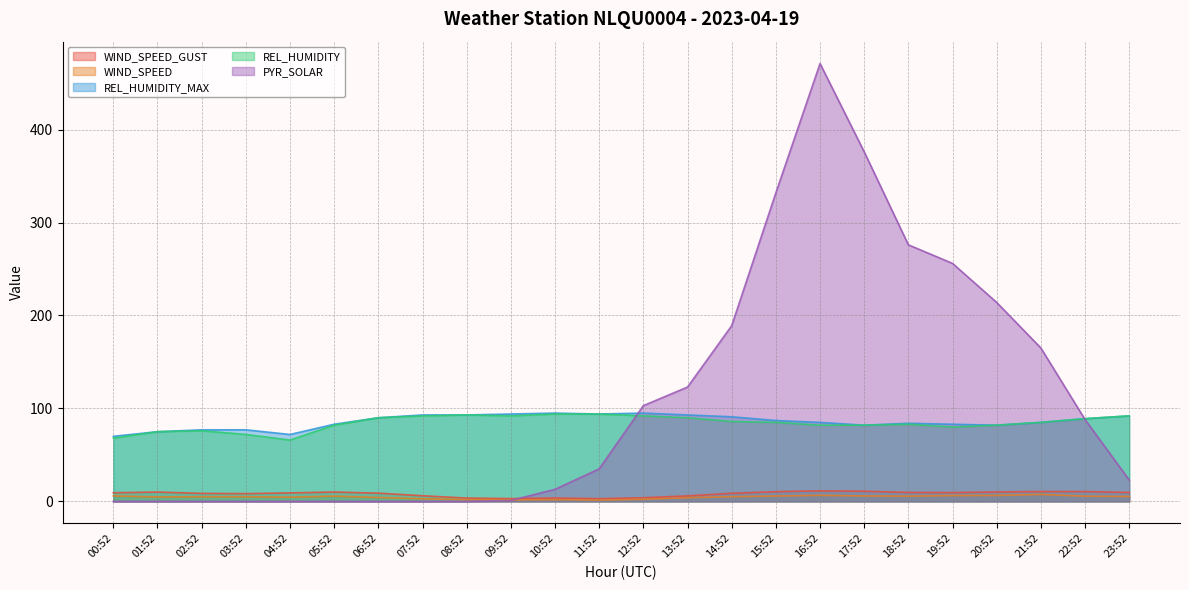

Reading right to left, transcribe all the data shown in this chart.

WIND_SPEED_GUST: 23:52=9.6	22:52=10.6	21:52=10.6	20:52=10.2	19:52=9.5	18:52=9.7	17:52=10.9	16:52=11.3	15:52=10.5	14:52=8.7	13:52=5.9	12:52=3.9	11:52=2.9	10:52=3.6	09:52=3.0	08:52=3.6	07:52=6.1	06:52=8.9	05:52=10.1	04:52=9.1	03:52=8.4	02:52=8.6	01:52=10.1	00:52=9.3
WIND_SPEED: 23:52=5.3	22:52=5.6	21:52=7.5	20:52=6.4	19:52=6.3	18:52=5.6	17:52=5.9	16:52=6.5	15:52=5.8	14:52=5.1	13:52=4.0	12:52=2.3	11:52=1.4	10:52=1.9	09:52=1.6	08:52=1.9	07:52=2.8	06:52=4.2	05:52=5.7	04:52=4.5	03:52=5.0	02:52=5.0	01:52=4.8	00:52=5.9
REL_HUMIDITY_MAX: 23:52=92.0	22:52=89.0	21:52=85.0	20:52=82.0	19:52=83.0	18:52=84.0	17:52=82.0	16:52=85.0	15:52=87.0	14:52=91.0	13:52=93.0	12:52=95.0	11:52=94.0	10:52=95.0	09:52=94.0	08:52=93.0	07:52=93.0	06:52=90.0	05:52=83.0	04:52=72.0	03:52=77.0	02:52=77.0	01:52=75.0	00:52=70.0
REL_HUMIDITY: 23:52=92.0	22:52=89.0	21:52=85.0	20:52=82.0	19:52=80.0	18:52=83.0	17:52=82.0	16:52=82.0	15:52=85.0	14:52=86.0	13:52=90.0	12:52=92.0	11:52=94.0	10:52=94.0	09:52=92.0	08:52=93.0	07:52=92.0	06:52=90.0	05:52=82.0	04:52=66.0	03:52=72.0	02:52=76.0	01:52=75.0	00:52=68.0
PYR_SOLAR: 23:52=23.0	22:52=88.0	21:52=165.0	20:52=214.0	19:52=256.0	18:52=276.0	17:52=376.0	16:52=471.0	15:52=332.0	14:52=189.0	13:52=123.0	12:52=103.0	11:52=35.0	10:52=13.0	09:52=1.0	08:52=0.0	07:52=0.0	06:52=0.0	05:52=0.0	04:52=0.0	03:52=0.0	02:52=0.0	01:52=0.0	00:52=0.0